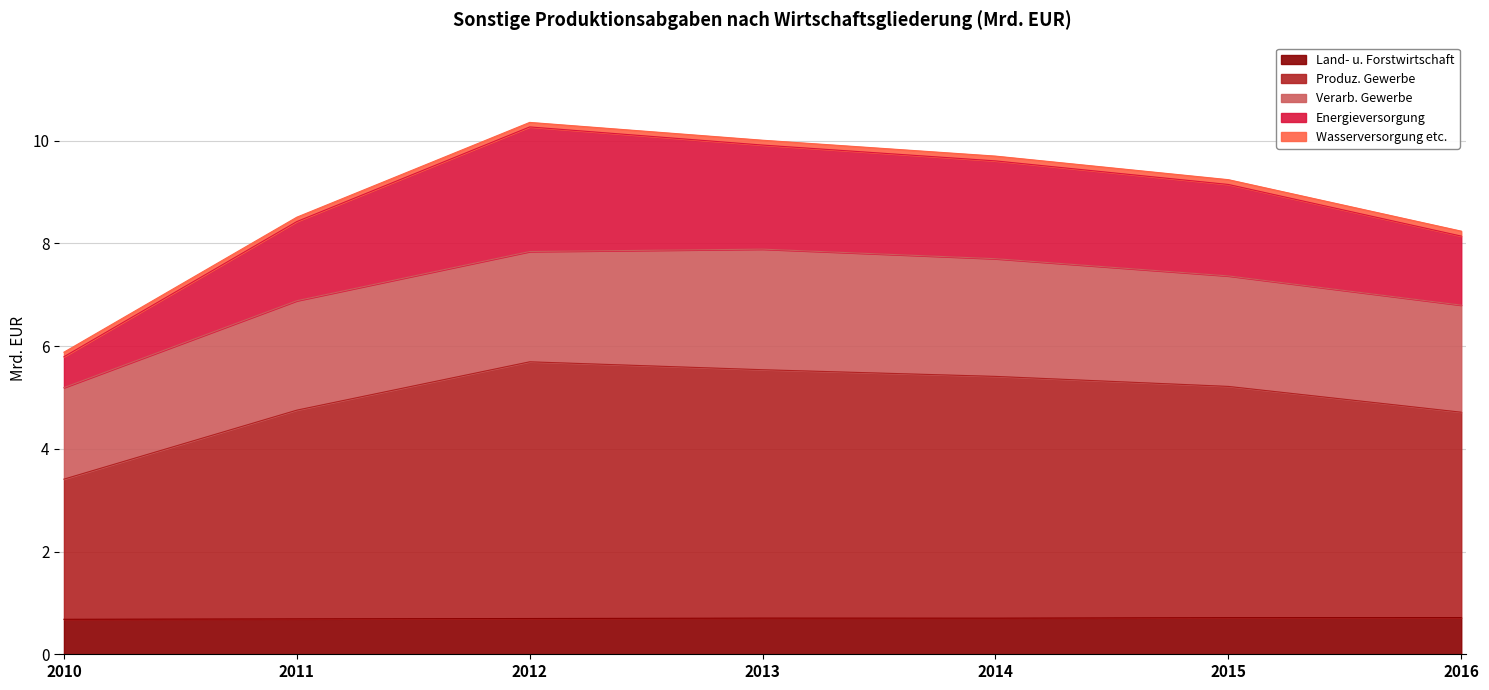

Does the chart display data point markers on the line(s)?

No